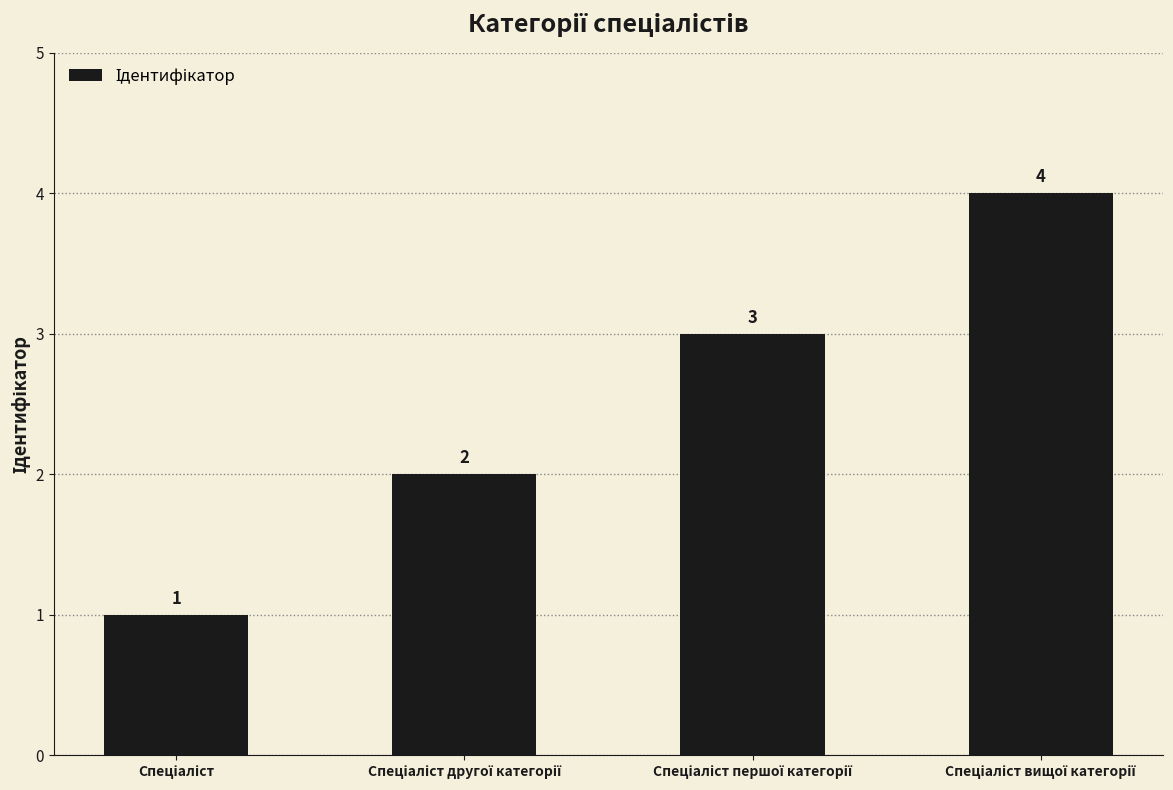

Does the chart contain any negative values?

No